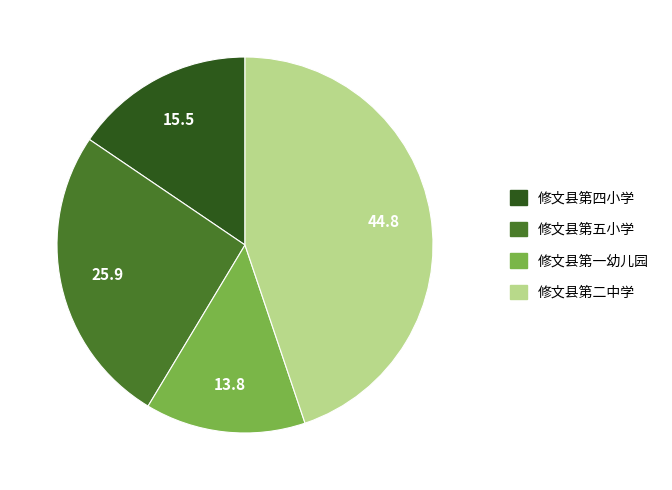

Is the sum of 修文县第五小学 and 修文县第二中学 greater than half?

Yes